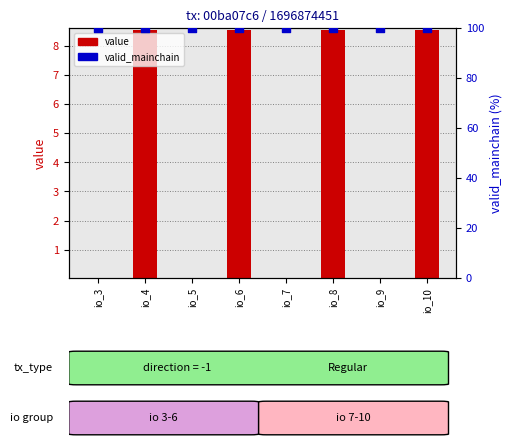

Which series has the widest spread of Y values?

value